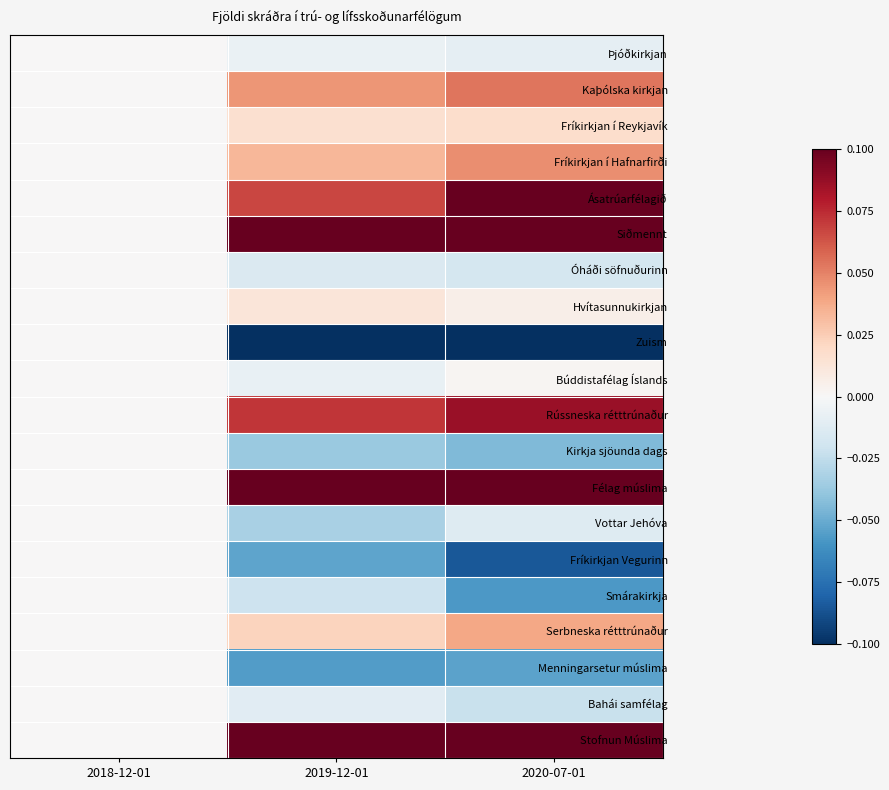

How many data points does each series have?

3